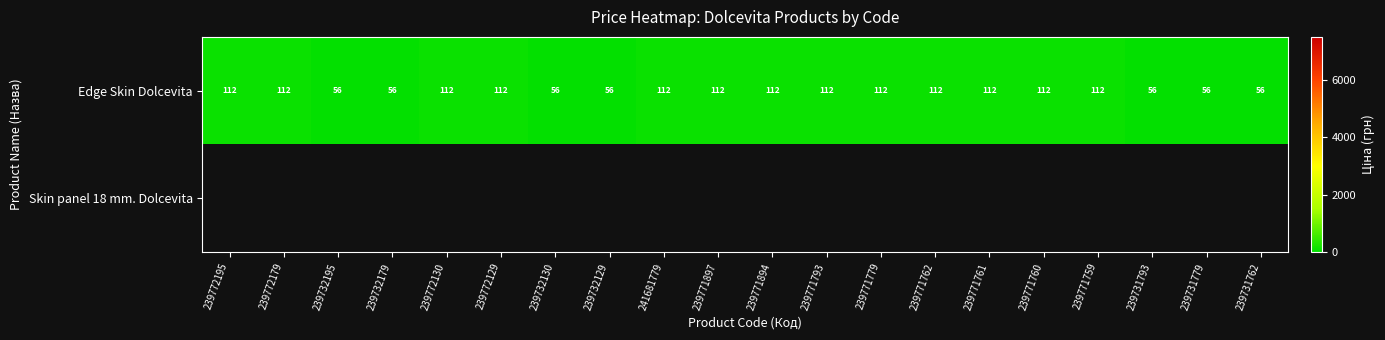

What is the smallest value displayed?

55.9